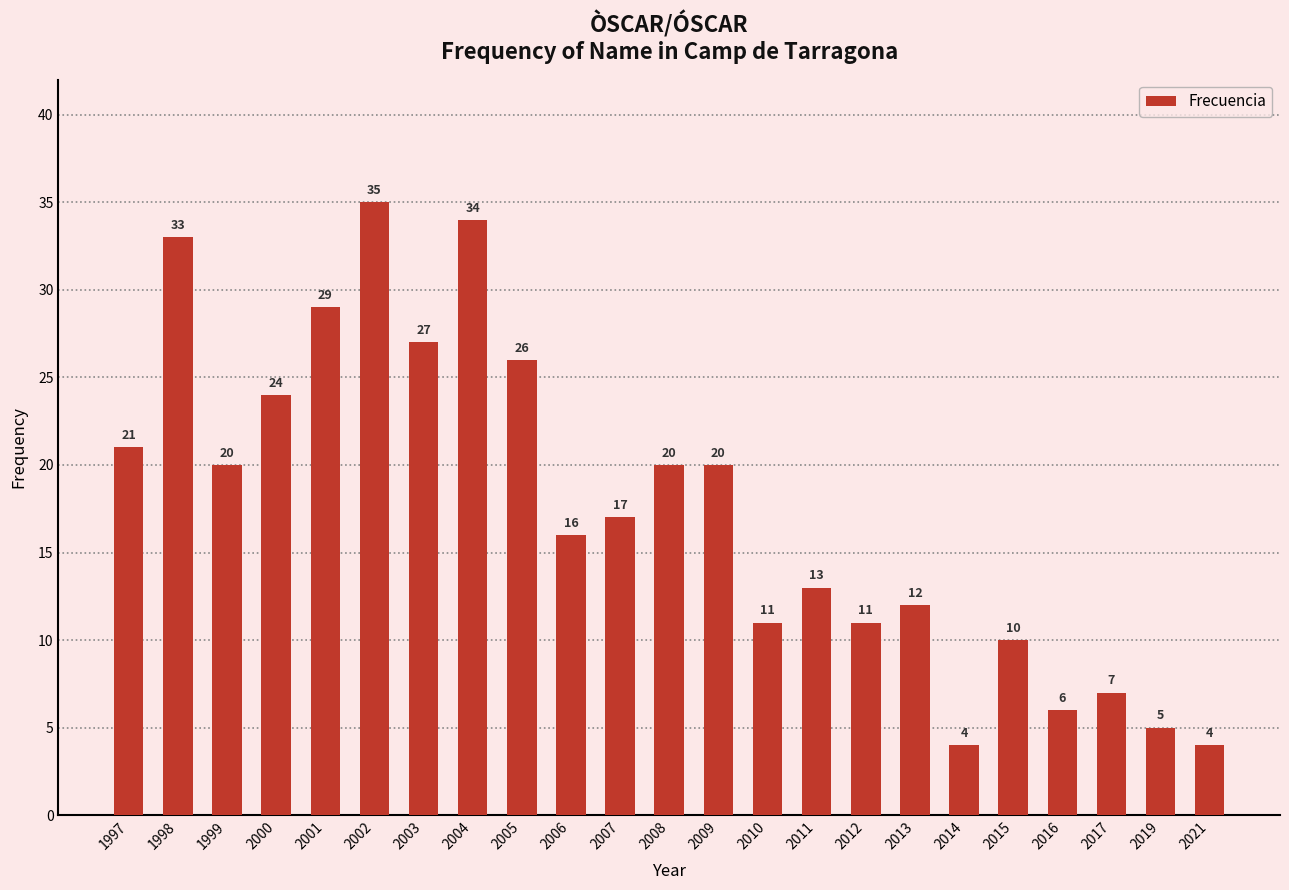

Where does the data first go above 17?

1997